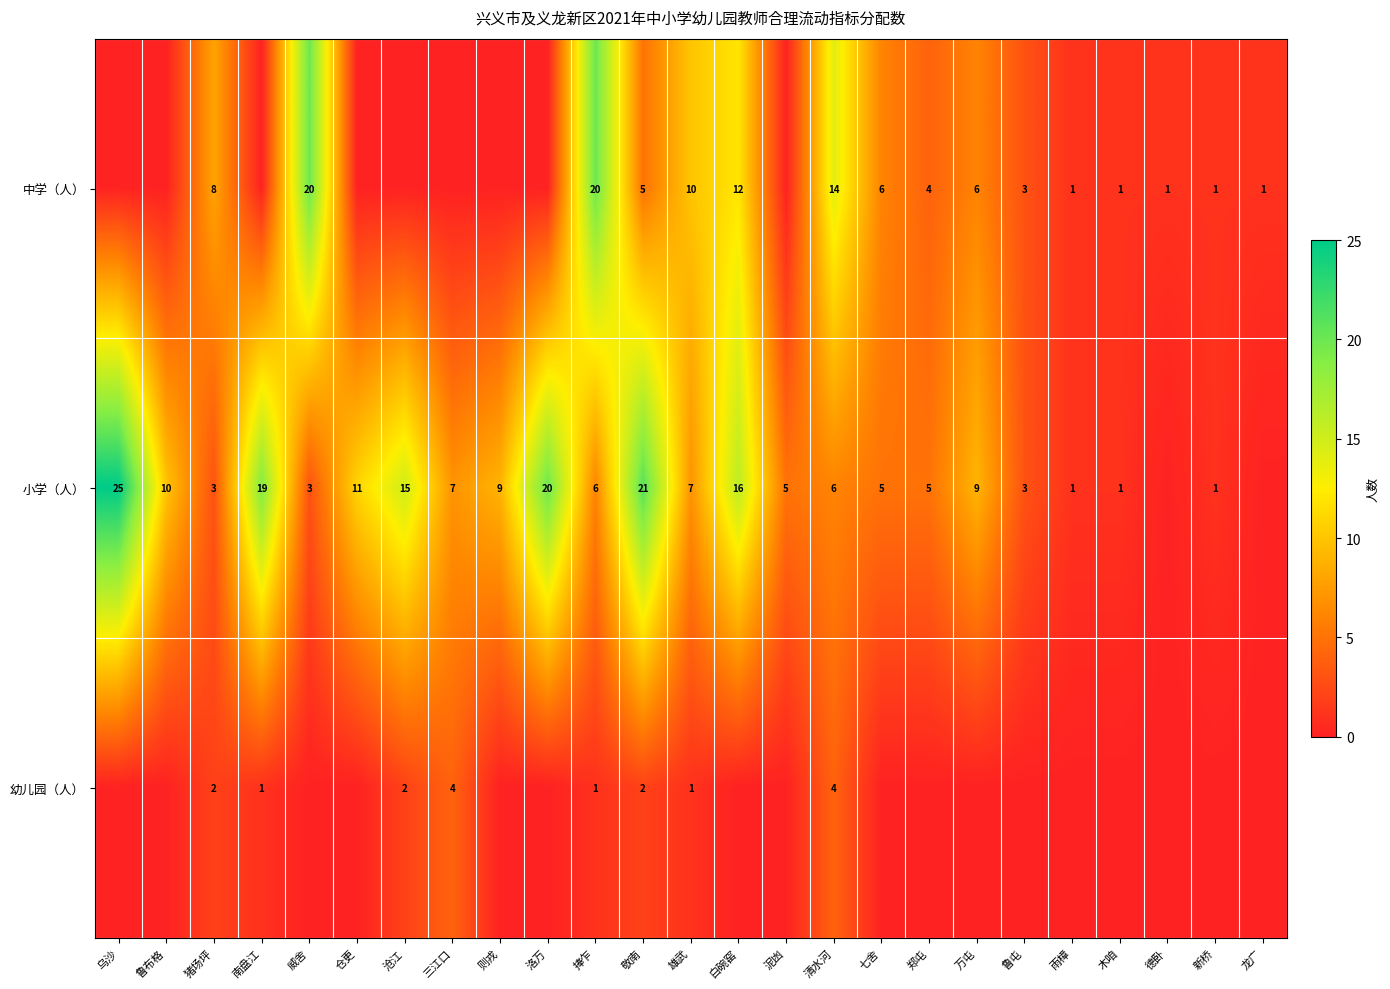

Rank the categories by 中学（人） value from lowest to highest.

乌沙, 鲁布格, 南盘江, 仓更, 沧江, 三江口, 则戎, 洛万, 泥凼, 雨樟, 木咱, 德卧, 新桥, 龙广, 鲁屯, 郑屯, 敬南, 七舍, 万屯, 猪场坪, 雄武, 白碗窑, 清水河, 威舍, 捧乍